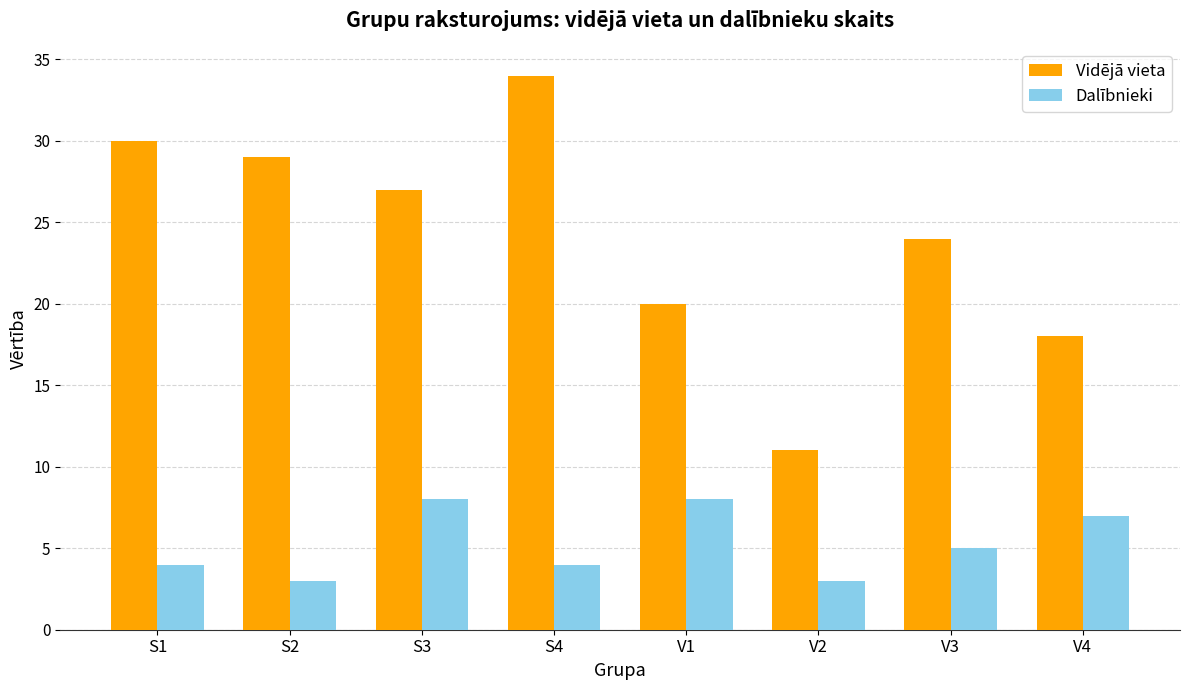

The Dalībnieki series shows 5 at V3. True or false?

True